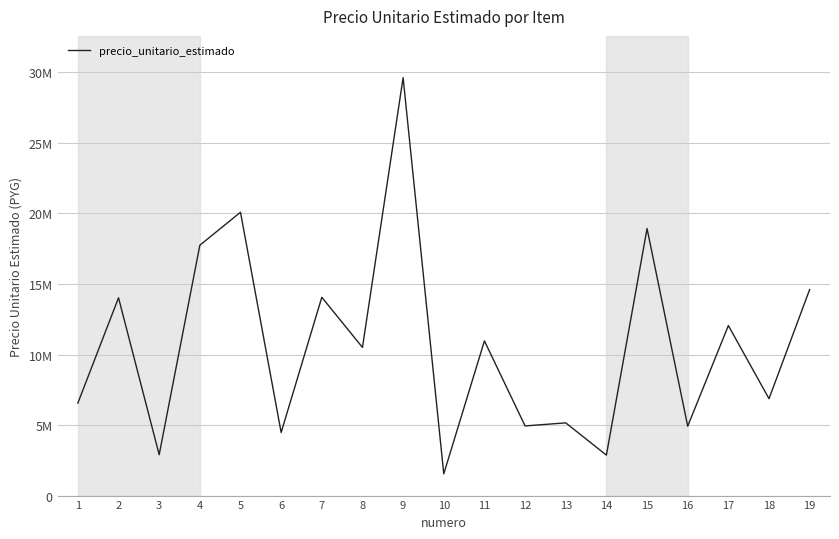

Does the chart display data point markers on the line(s)?

No